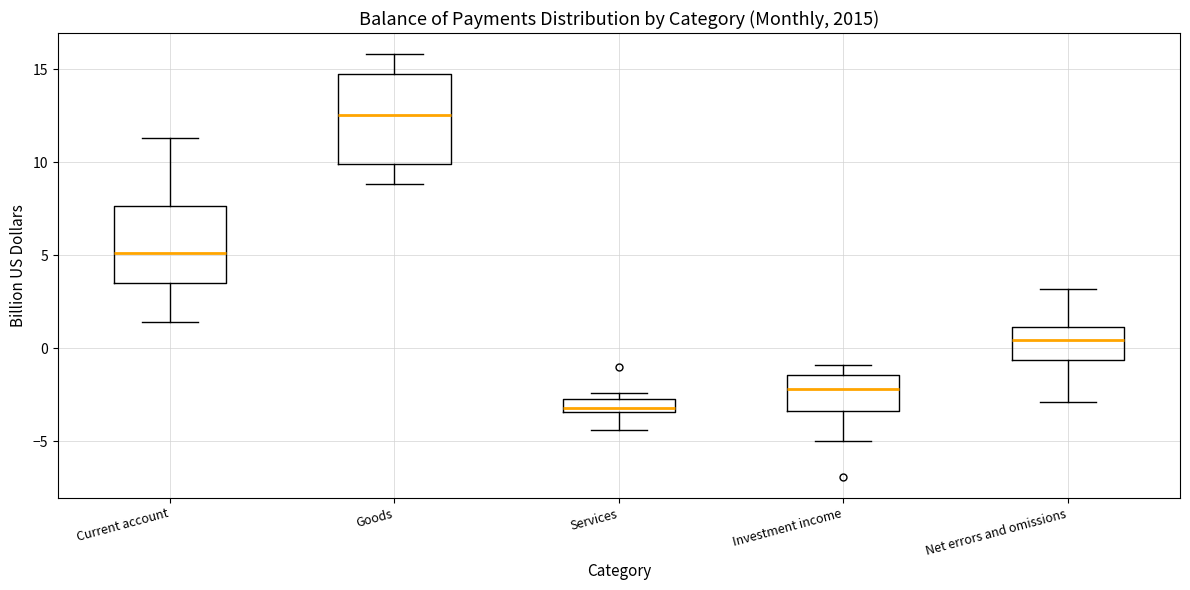

Which box's median line is the highest?

Goods